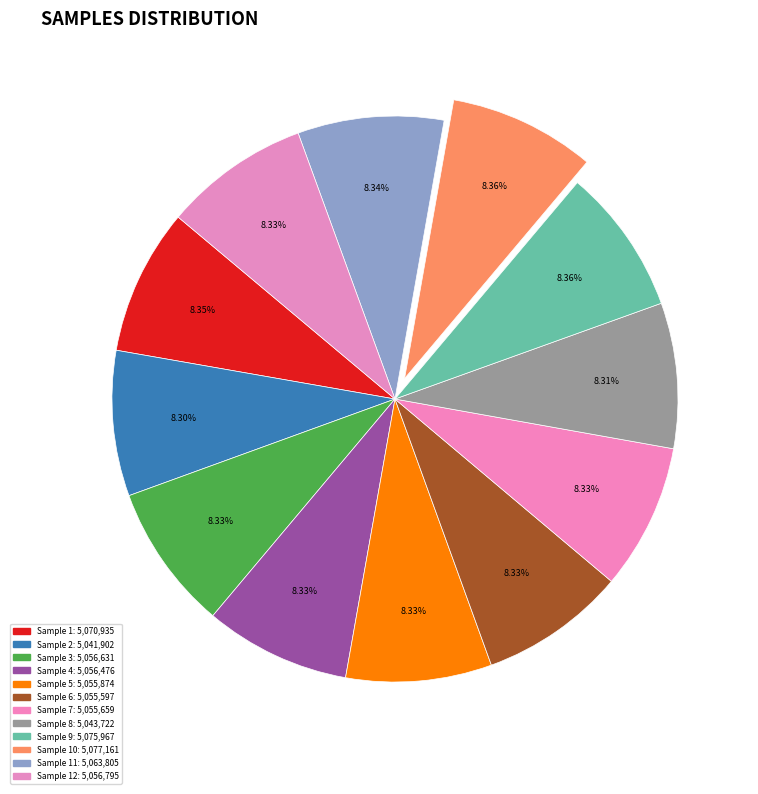

How many slices are in this pie chart?

12